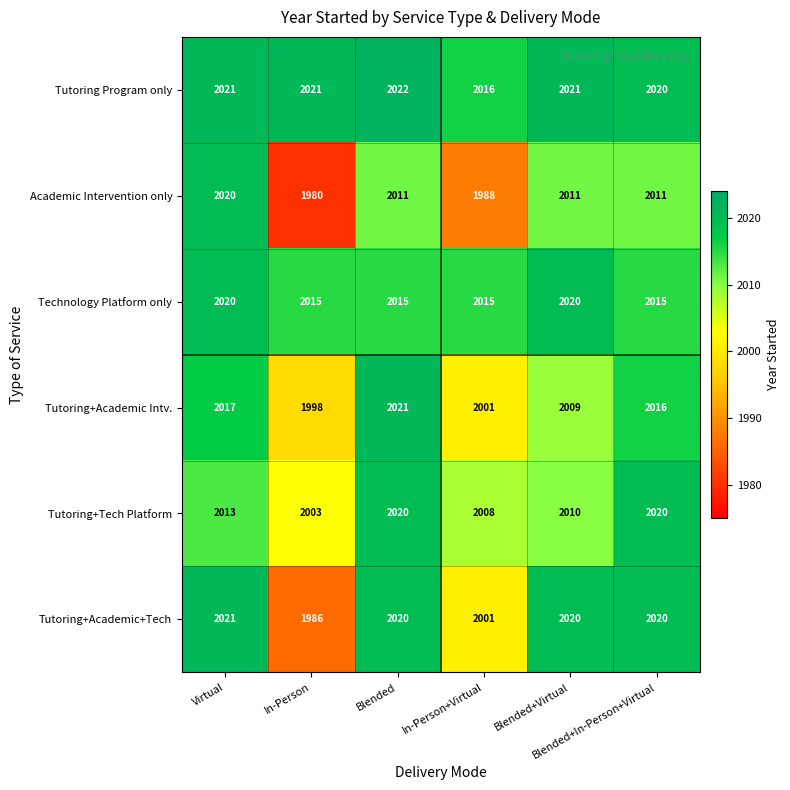

How many categories are shown in the chart?

6